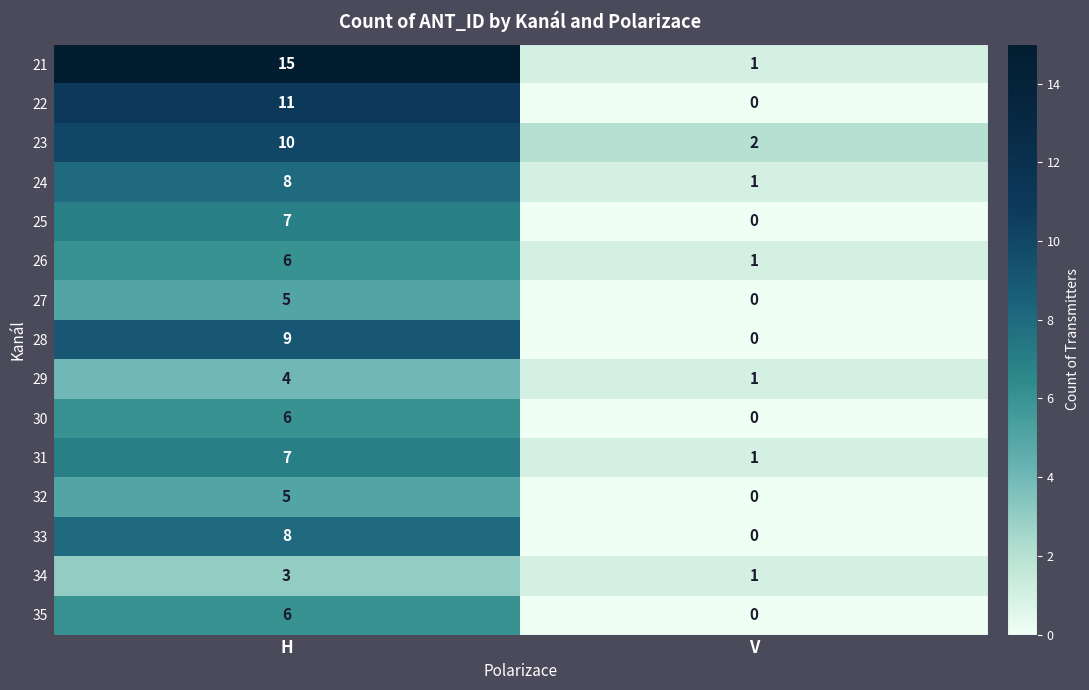

How many series are shown in this chart?

15